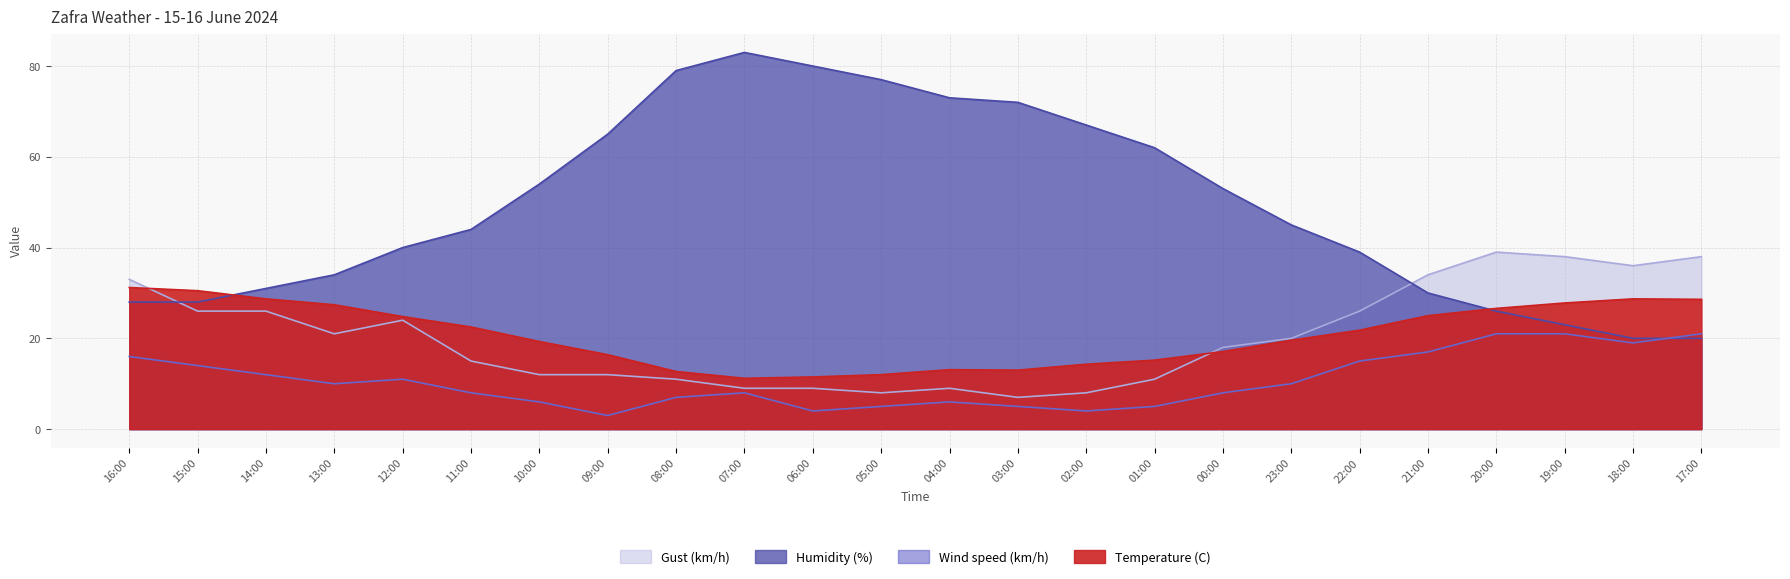

What is the maximum value shown in the chart?

83.0